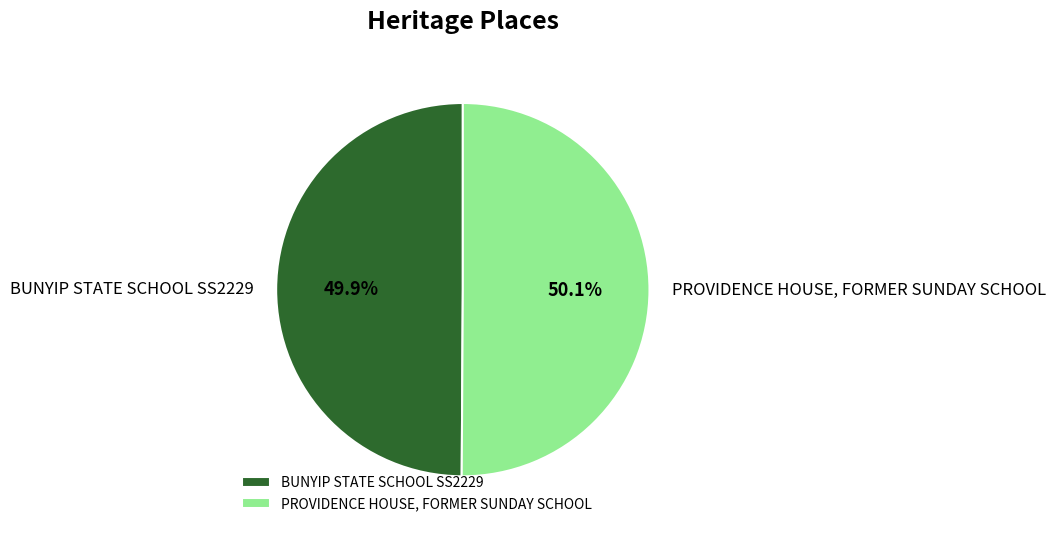

The BUNYIP STATE SCHOOL SS2229 slice represents 50% of the pie. True or false?

True